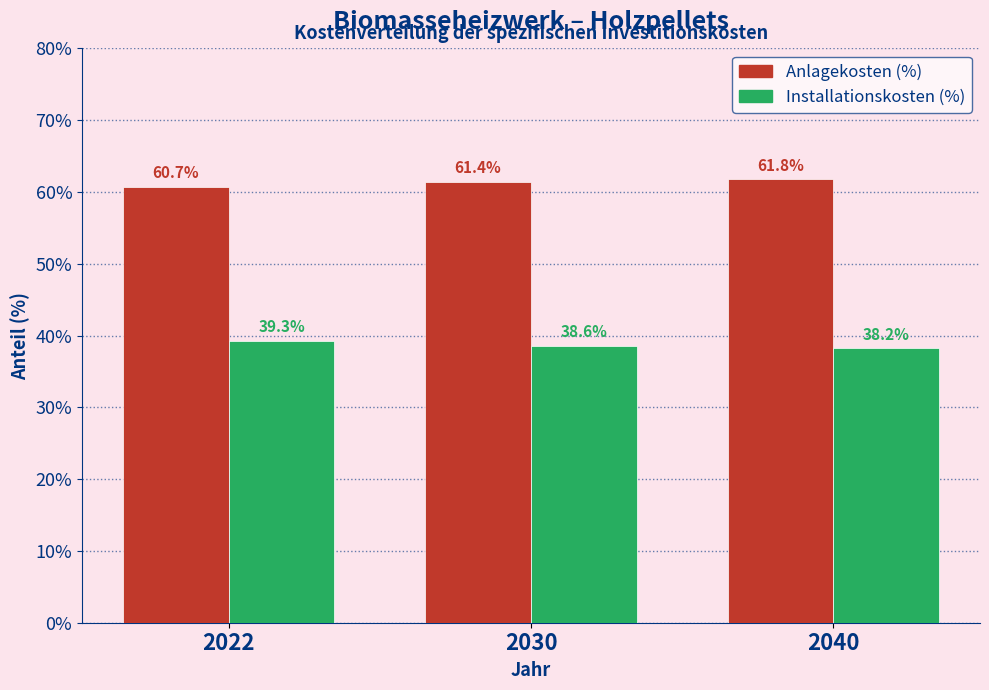

Reading left to right, list all the values displayed in this chart.

Anlagekosten (%): 60.7	61.4	61.8
Installationskosten (%): 39.3	38.6	38.2